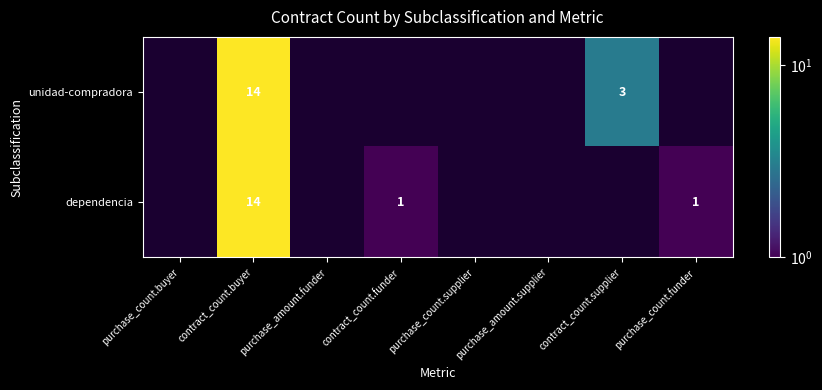

The value of unidad-compradora at contract_count.buyer is 8. True or false?

False